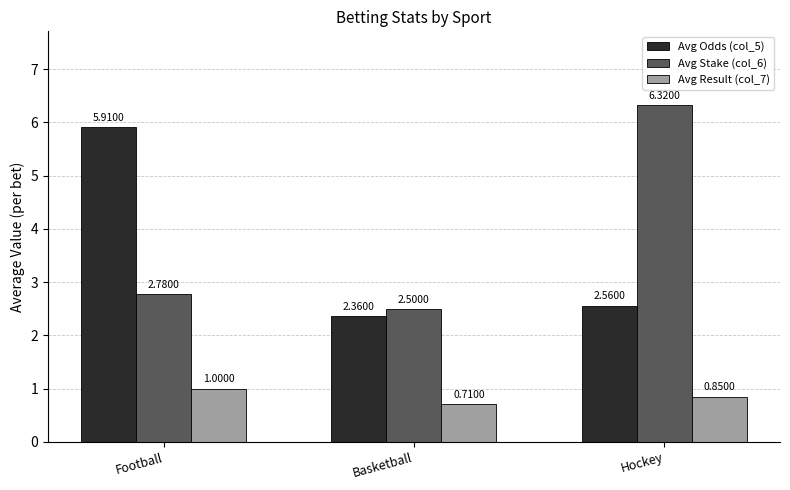

List the series in order of their peak value, lowest first.

Avg Result (col_7), Avg Odds (col_5), Avg Stake (col_6)